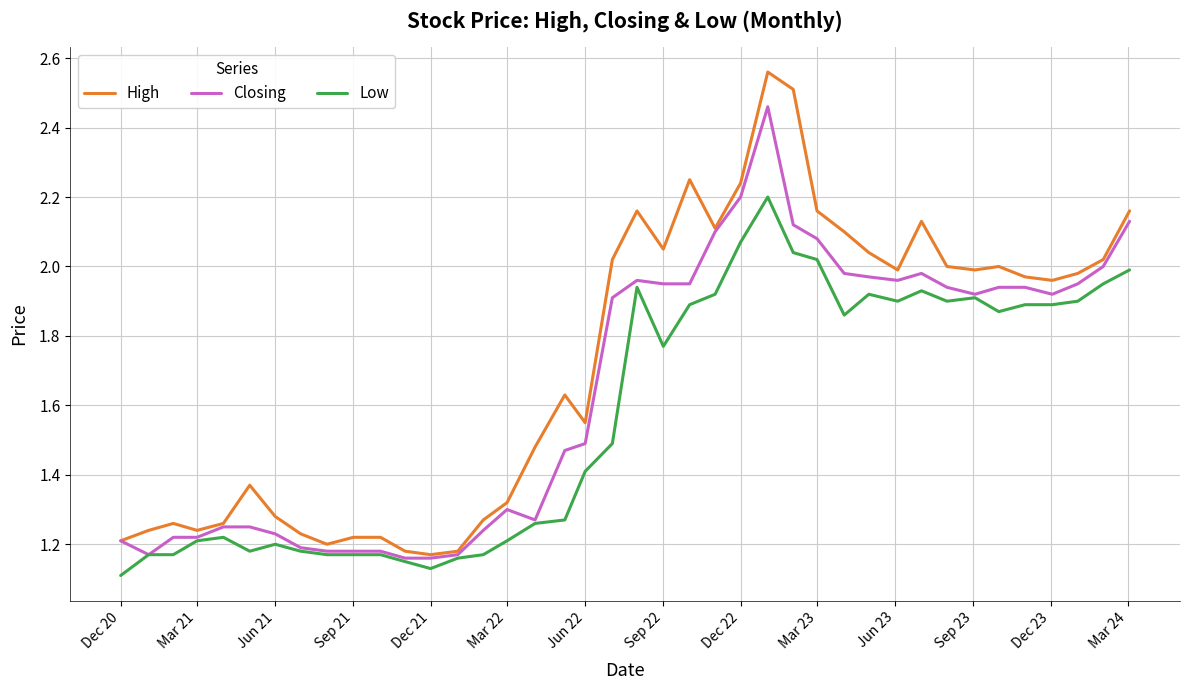

Which series has the largest range (max minus min)?

High